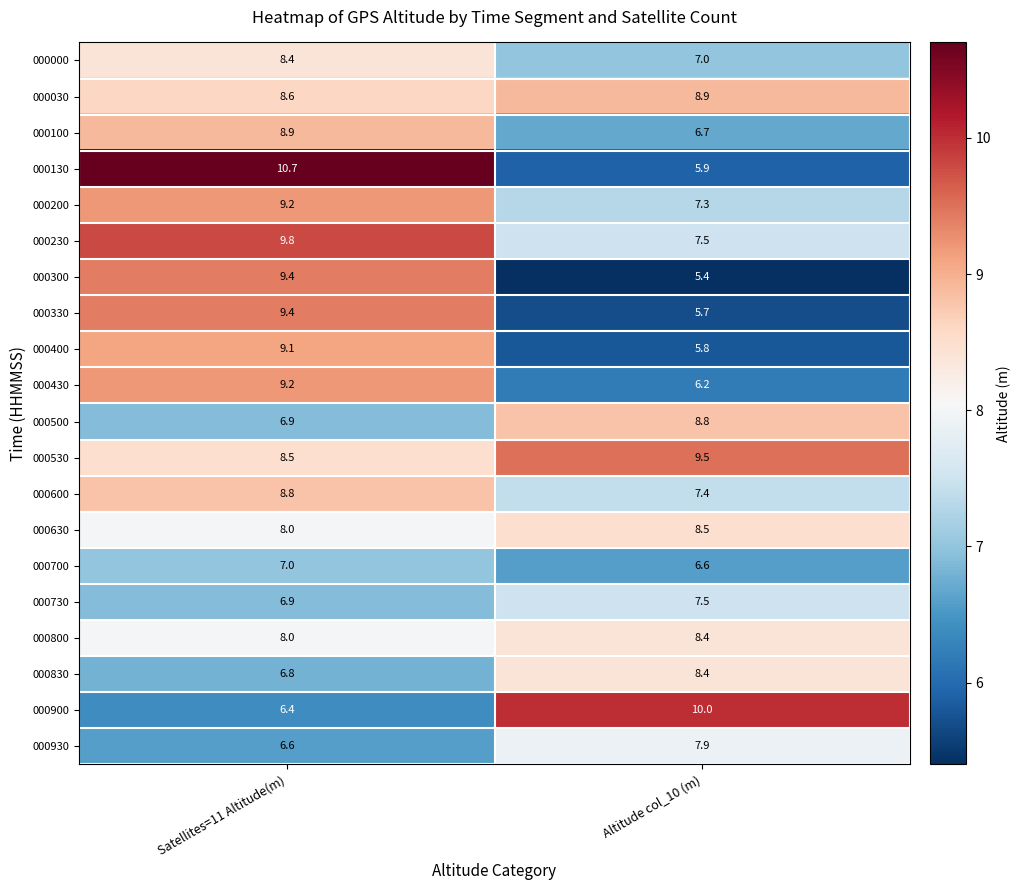

What is the smallest value displayed?

5.4